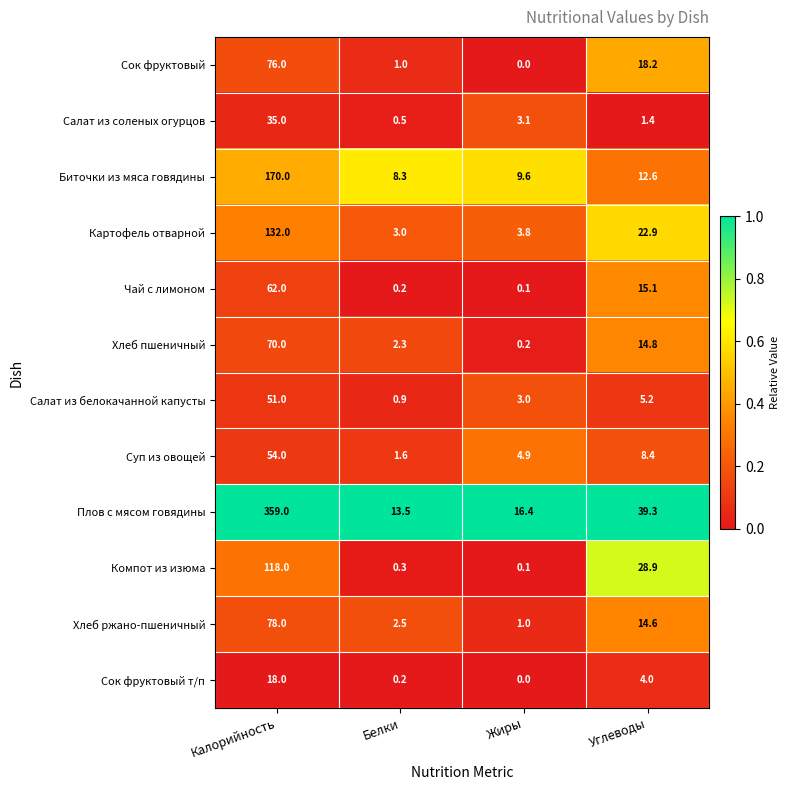

What is the difference between the maximum and minimum values in the Суп из овощей series?

52.4